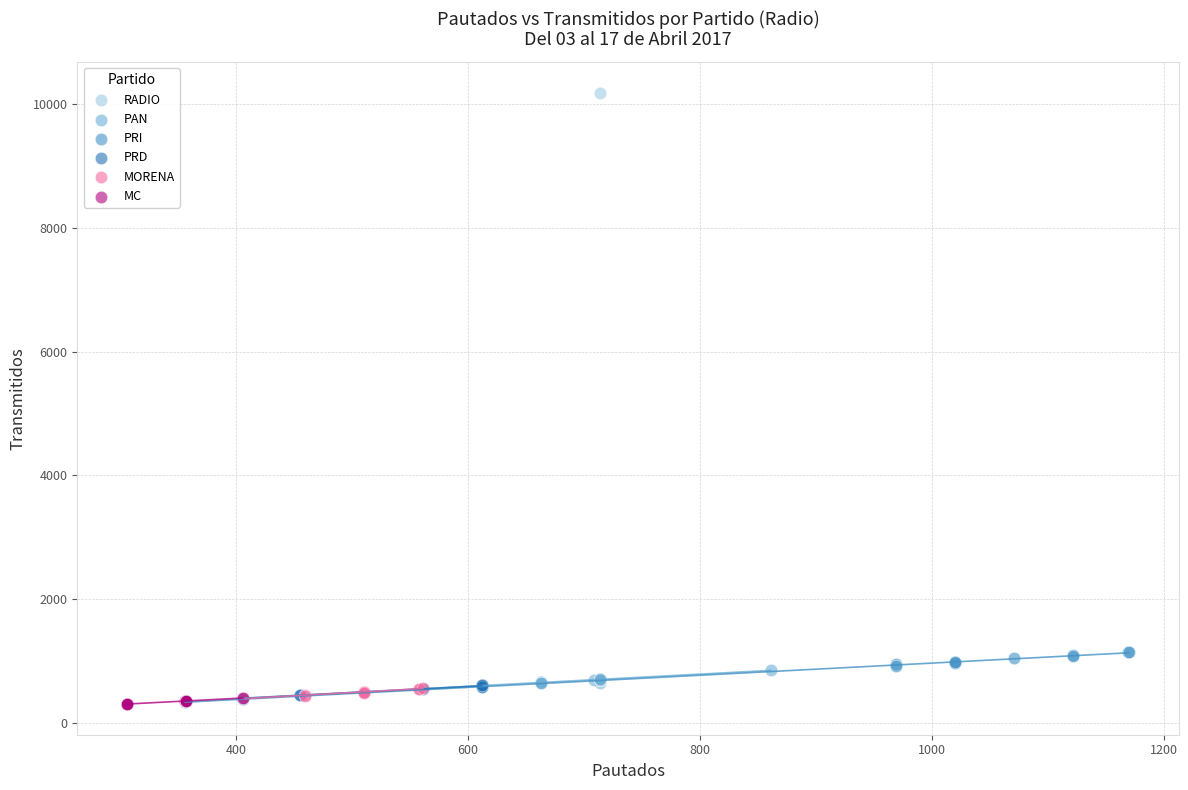

Which series reaches the maximum Y coordinate?

RADIO